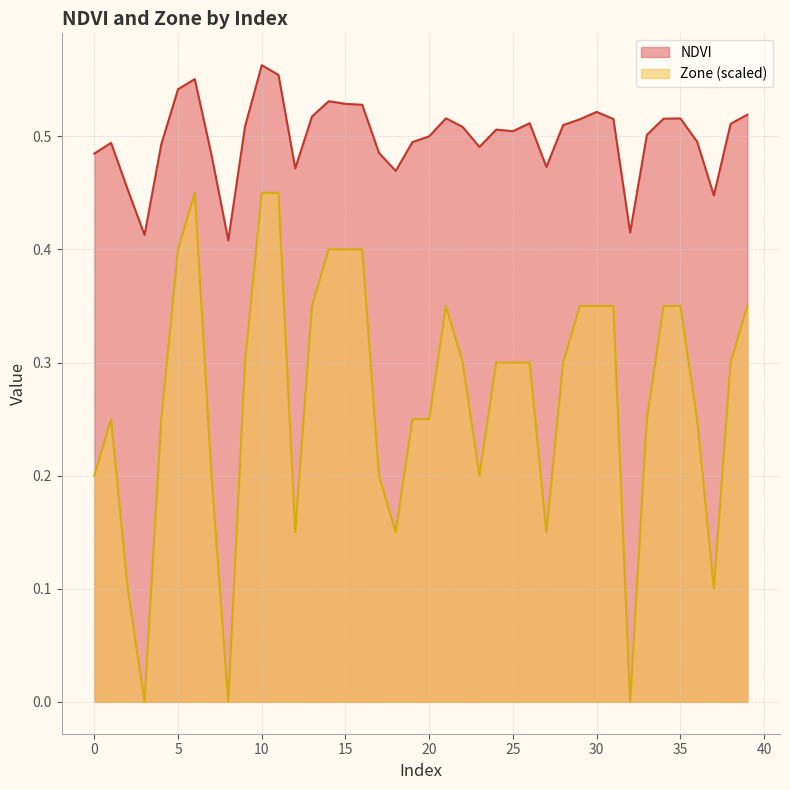

What is the sum of the NDVI values at 36 and 3?

0.9